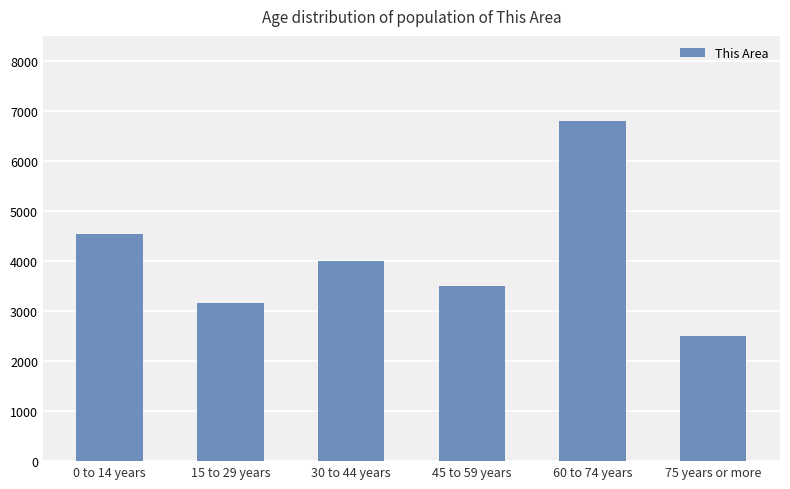

What is the sum of all values?

24500